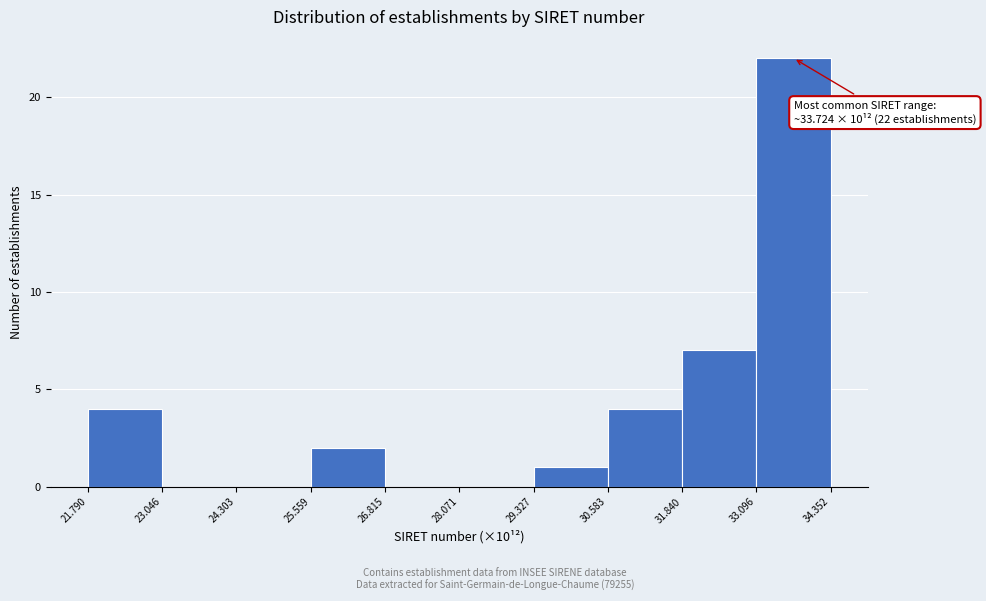

Which range on the x-axis has the tallest bar?

33.096 to 34.352